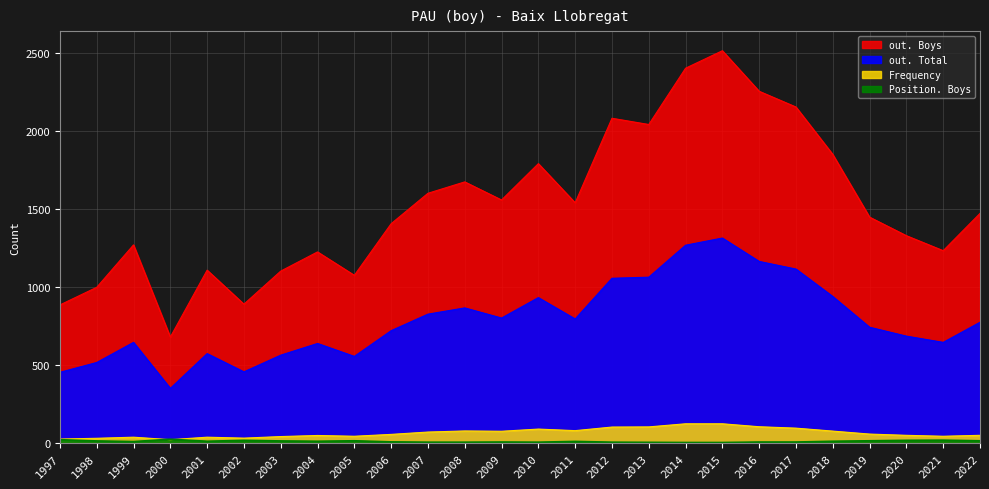

What are all the series names shown in the legend?

out. Total, out. Boys, Frequency, Position. Boys